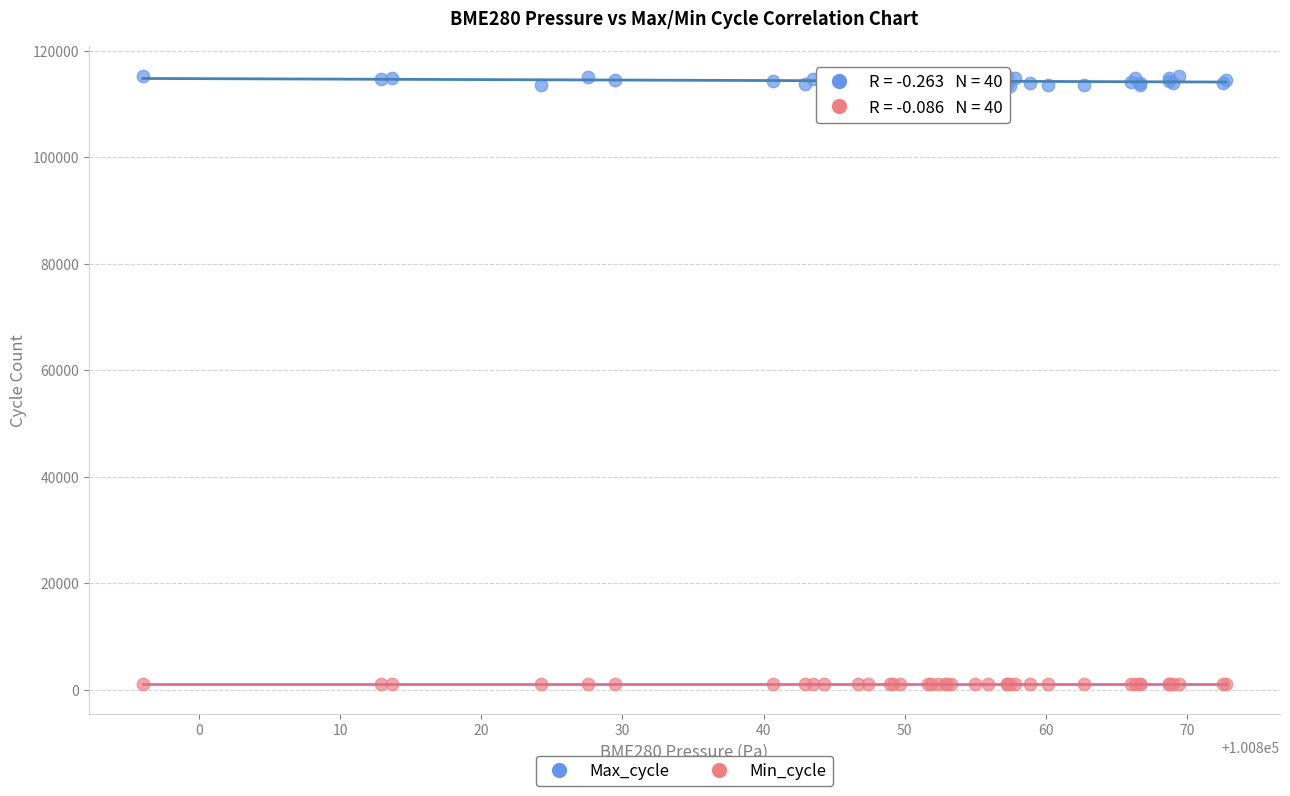

Which series reaches the maximum Y coordinate?

Max_cycle